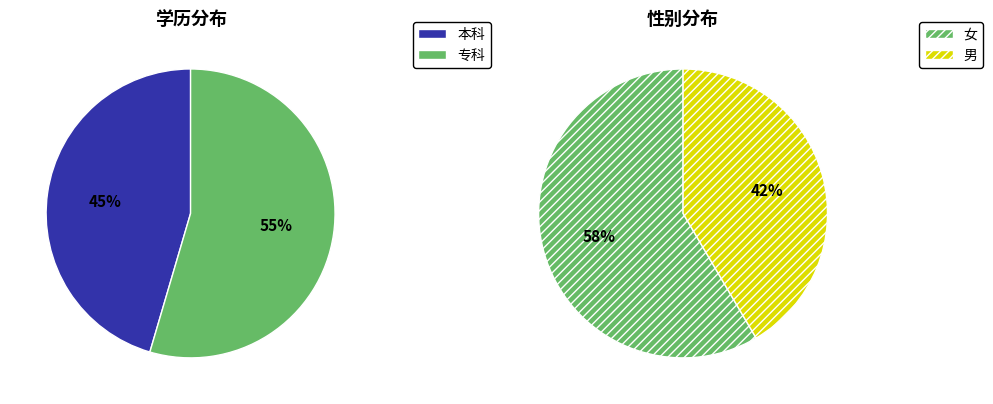

How many segments does this pie chart have?

2